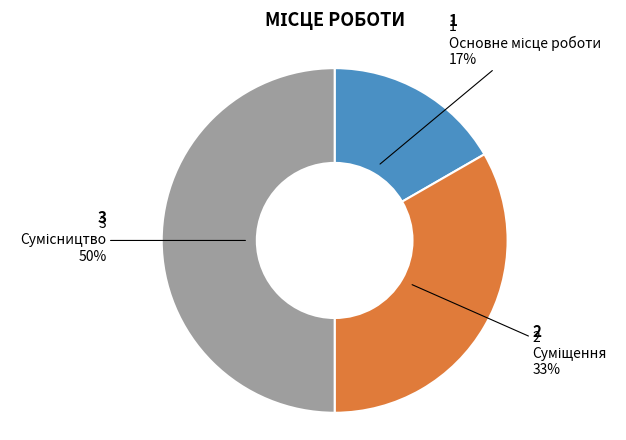

To the nearest percent, what is the difference between the largest and smallest slice percentages?

33%